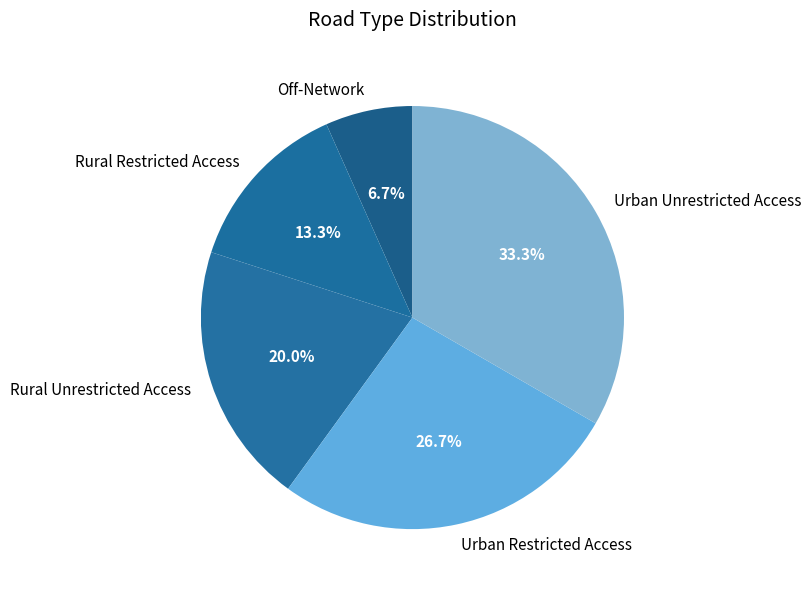

What percentage do Rural Unrestricted Access and Off-Network together represent?

26.7%